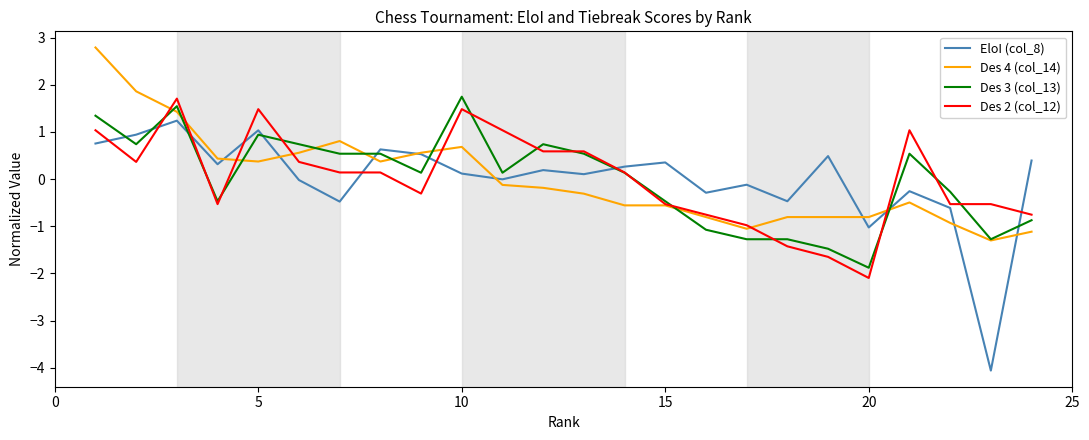

Does the chart display data point markers on the line(s)?

No